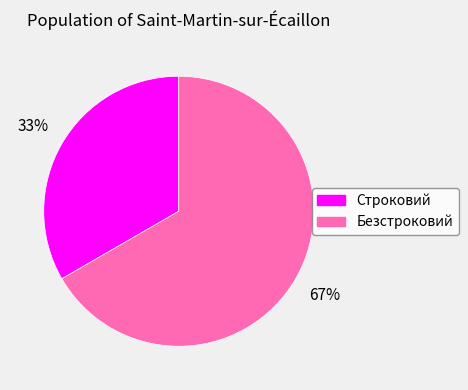

What is the ratio of the value at Строковий to the value at Безстроковий?

0.5